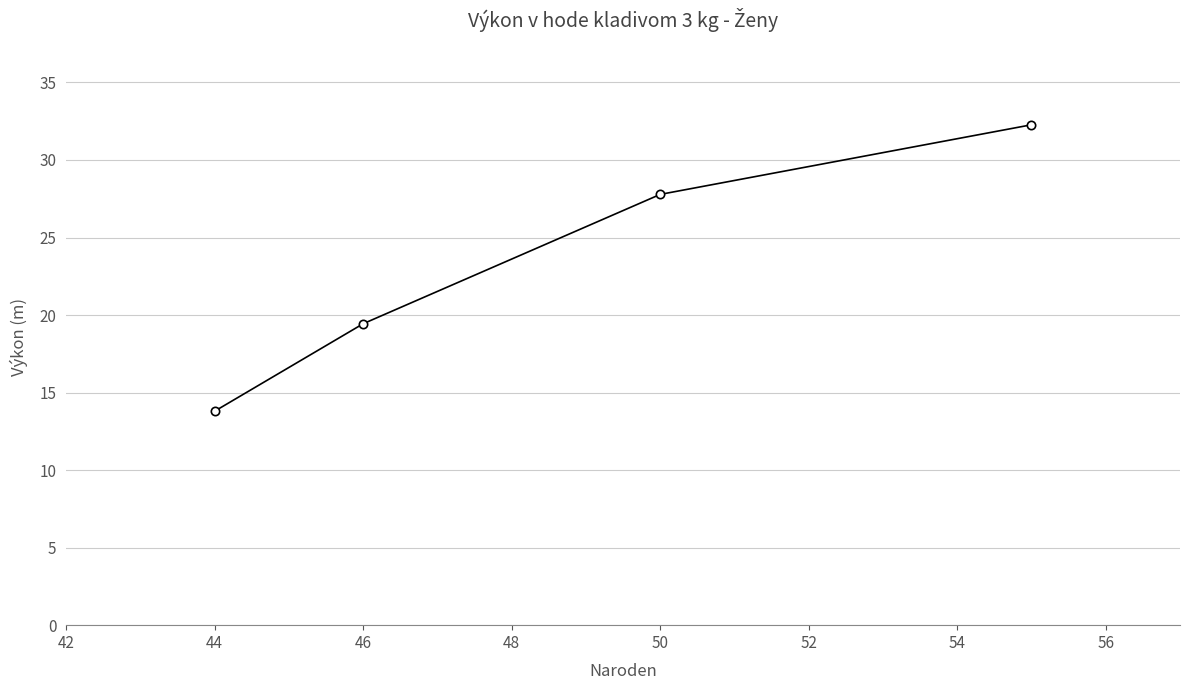

What is the difference between the maximum and second lowest values?

12.8